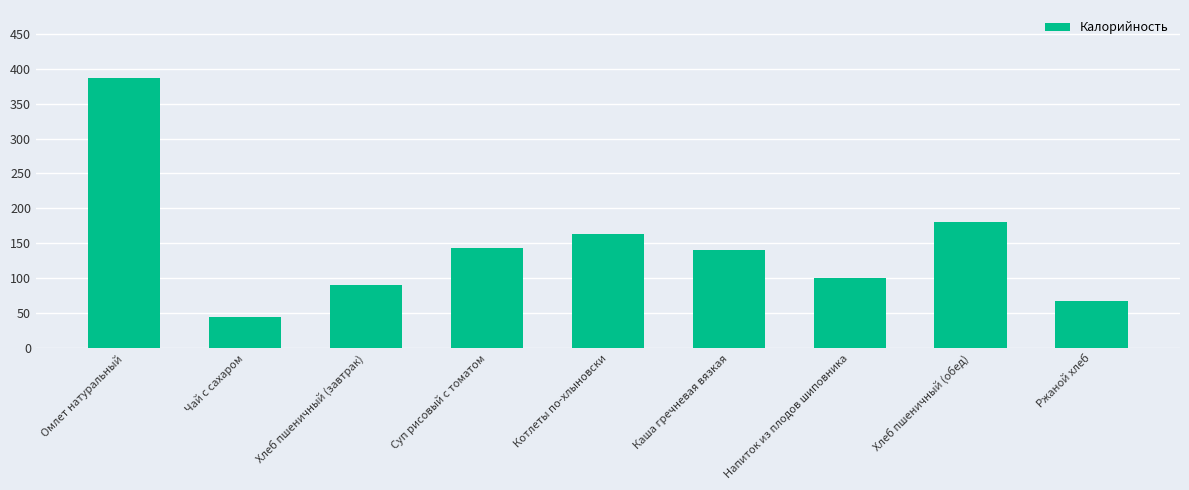

What is the average value?

146